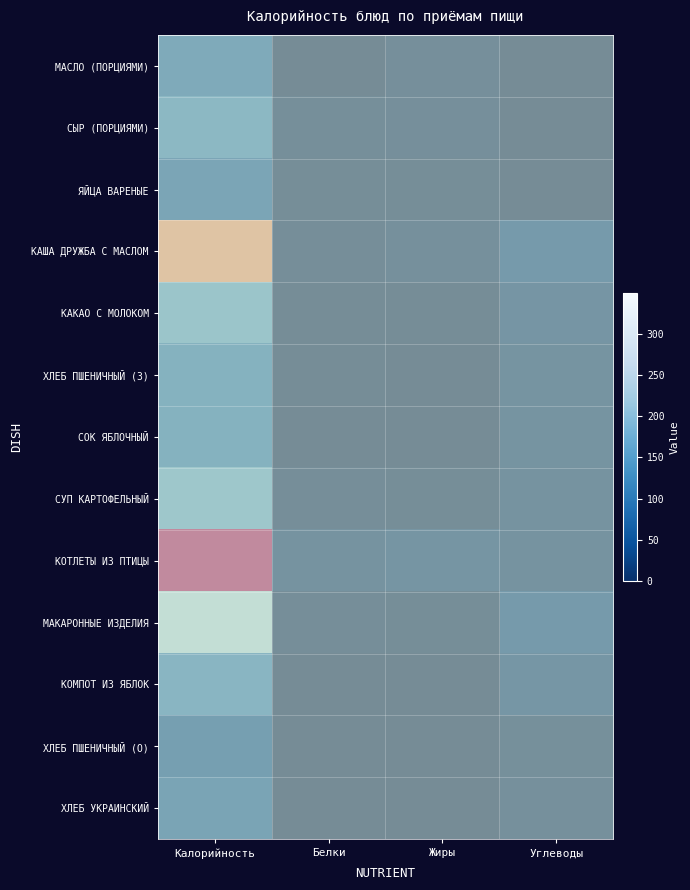

Which series has the largest total across all categories?

КОТЛЕТЫ ИЗ ПТИЦЫ